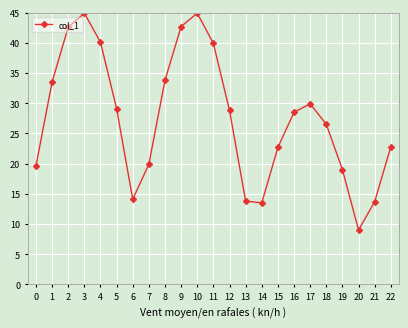

The value at 7 is 19.9. True or false?

True